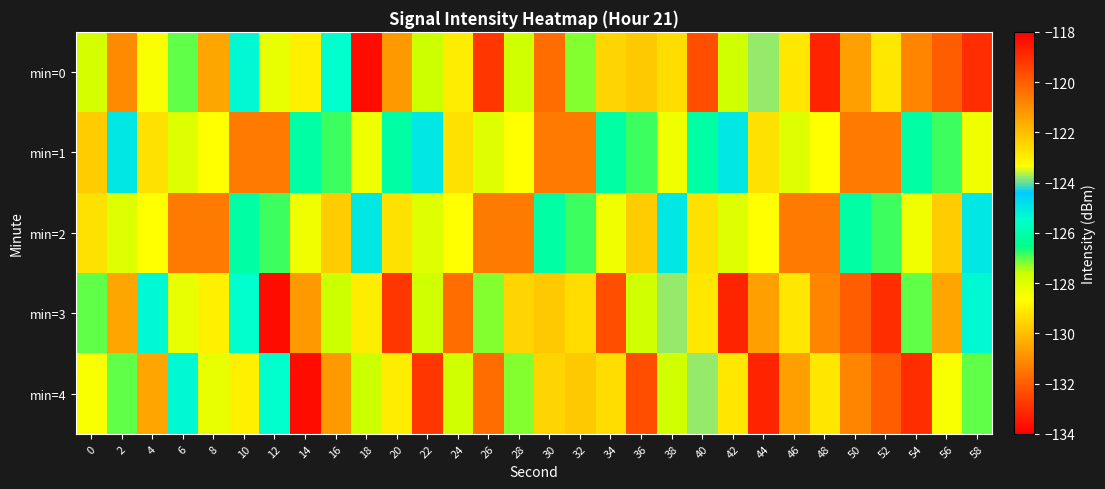

Which series has the widest spread of values?

min=0